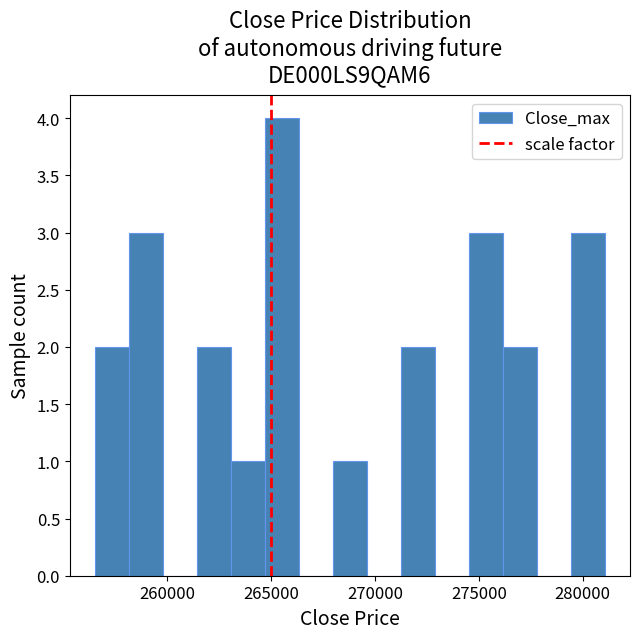

Around what value on the x-axis is the tallest bar? Give the approximate position of its centre, as read against the axis.

265500